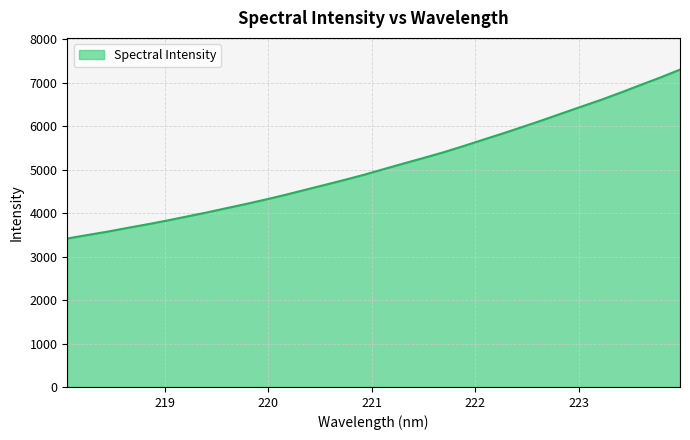

What is the minimum value shown in the chart?

3416.2